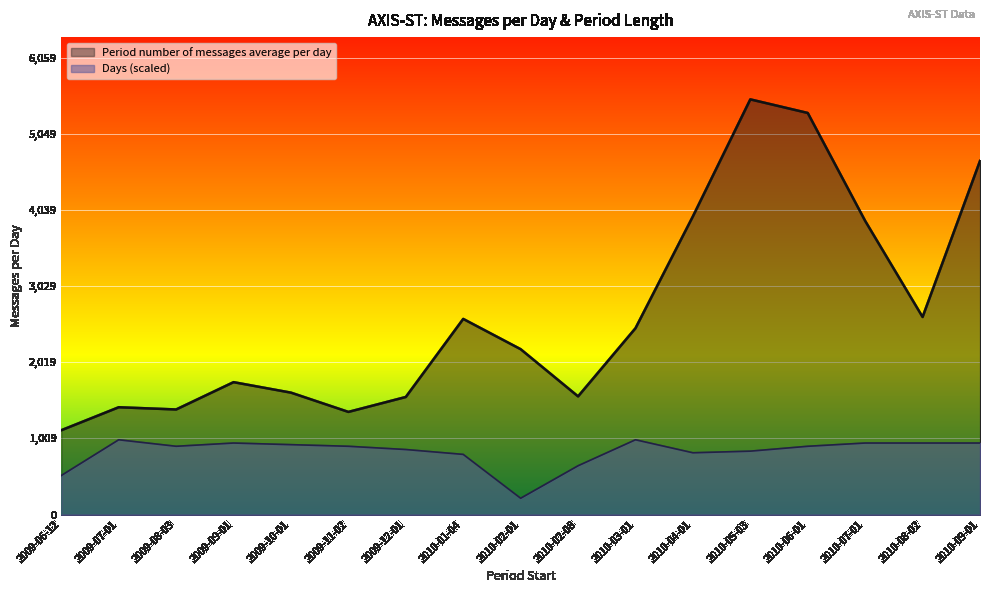

Is it true that Period number of messages average per day equals 1361.4 at 2009-11-02?

True